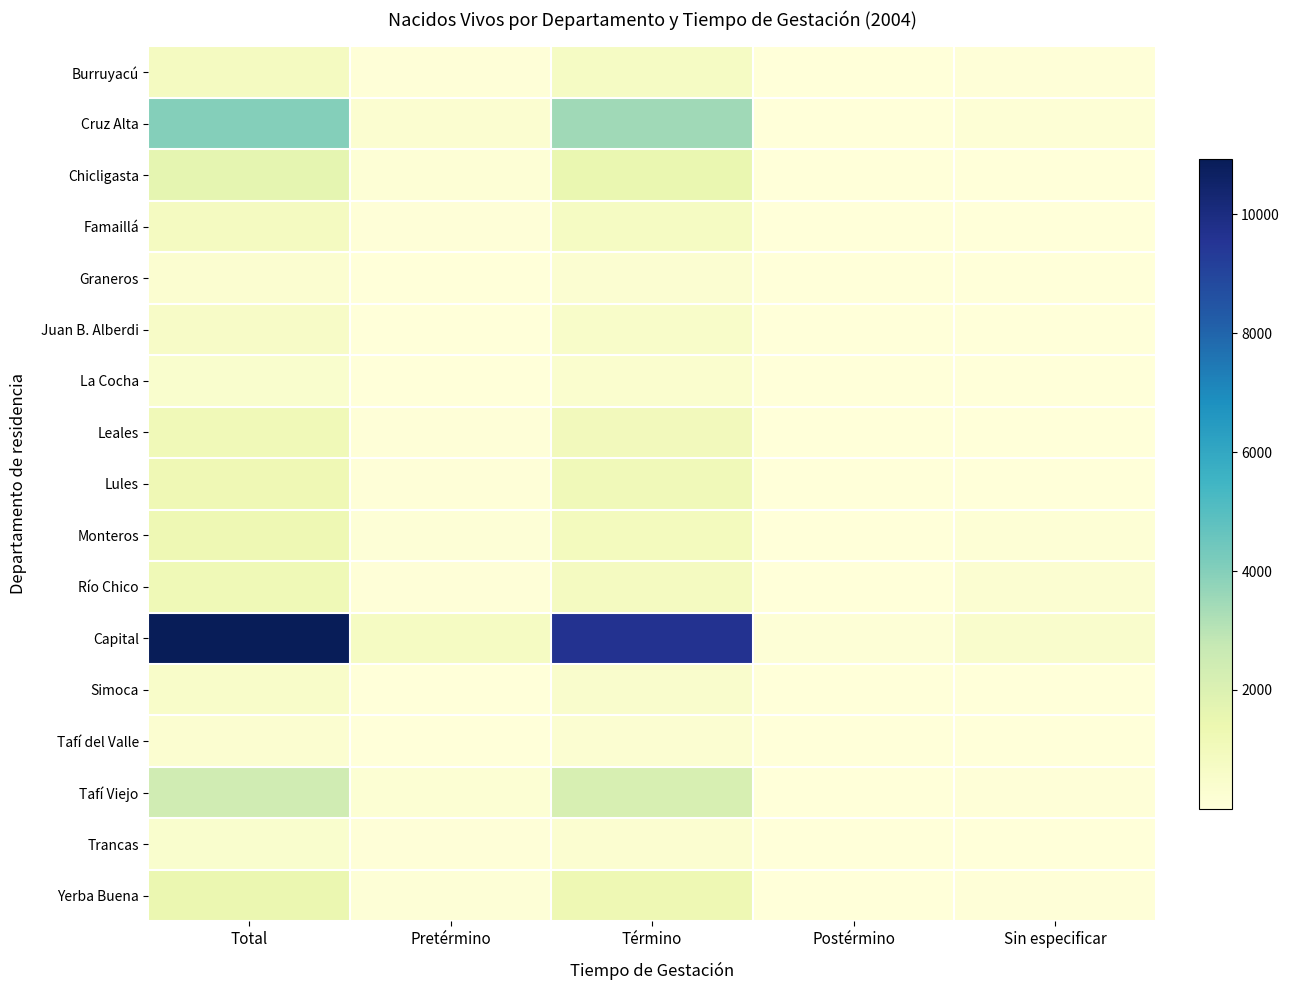

At which category is the sum across all series the highest?

Total